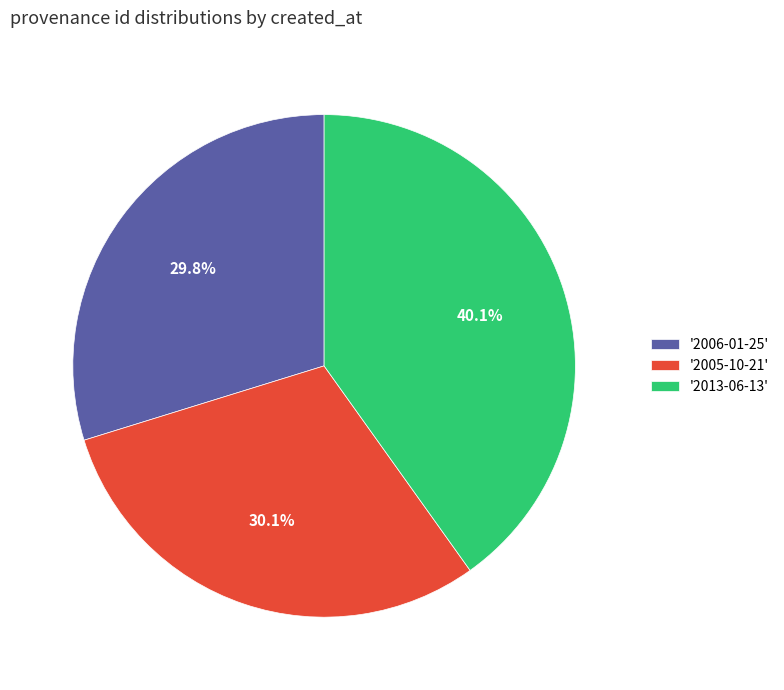

Is there any slice that represents more than half of the pie?

No